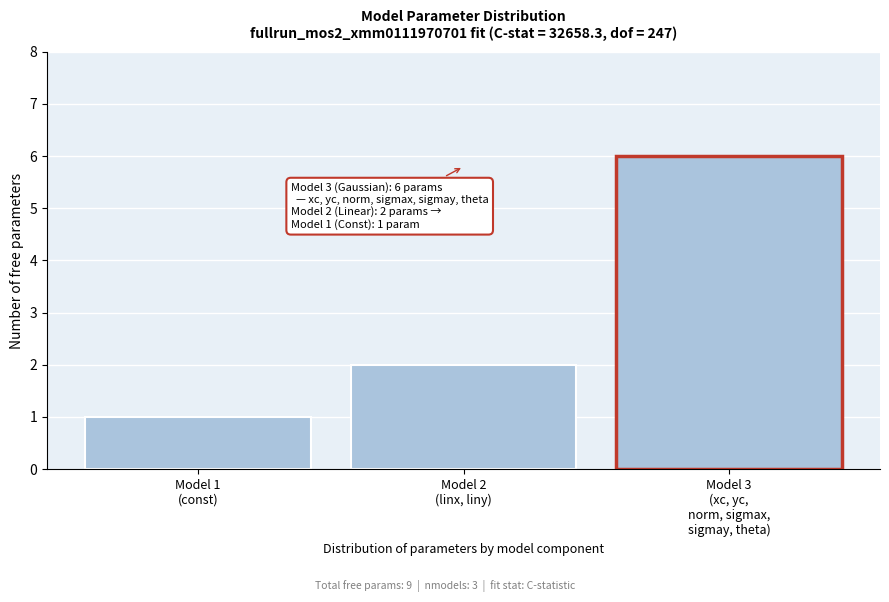

Reading left to right, what are all the values shown in this chart?

1	2	6